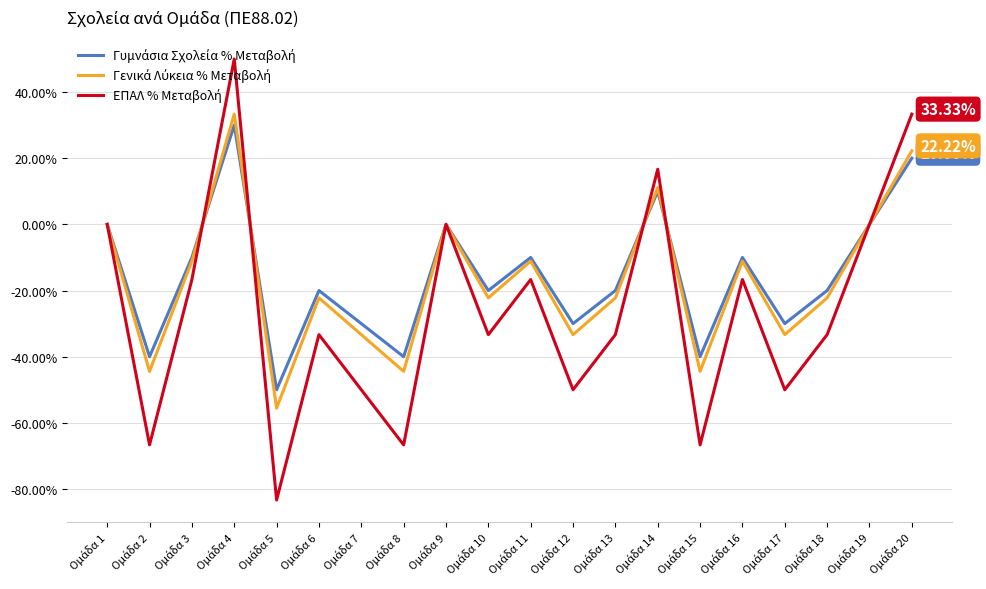

Where does the Γυμνάσια Σχολεία % Μεταβολή series first go above -20?

Ομάδα 1